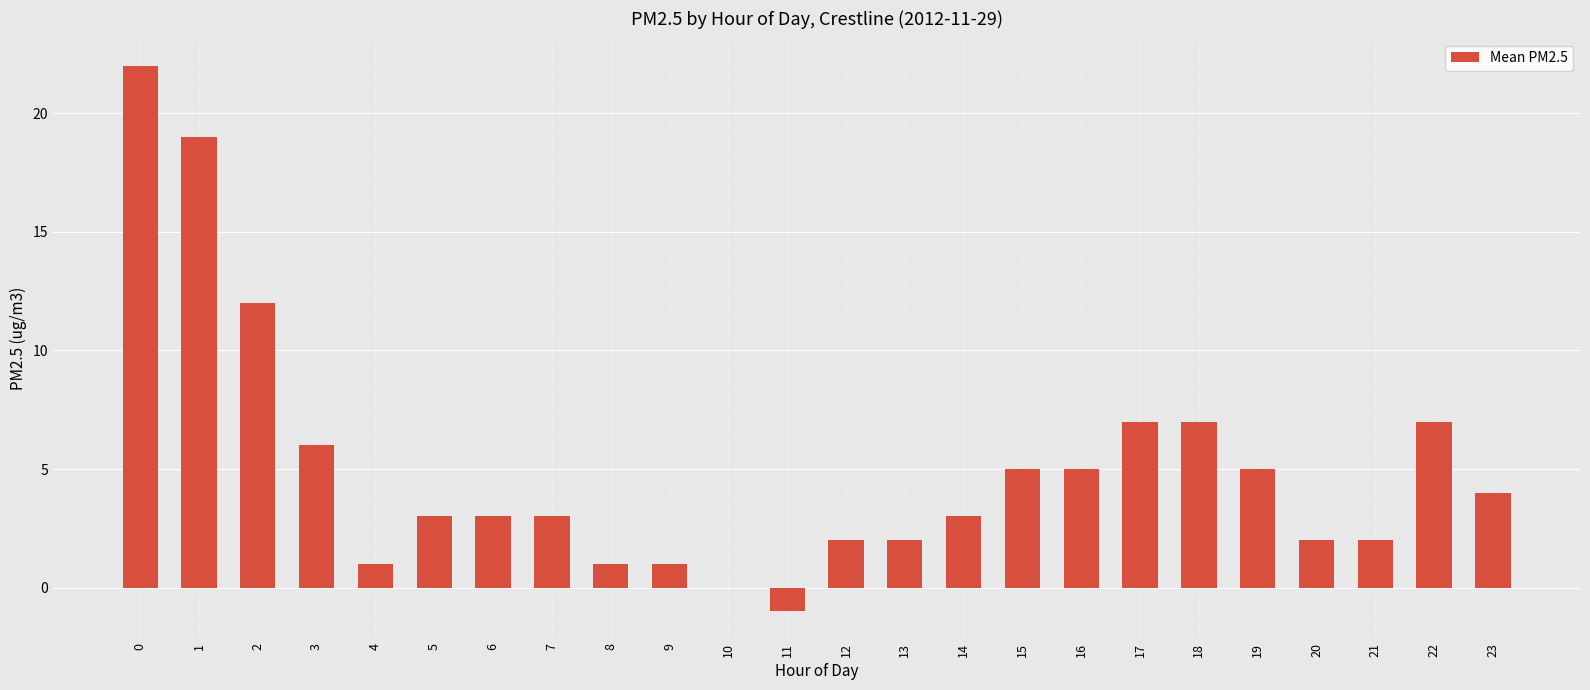

Reading right to left, extract all data points from this chart.

23=4	22=7	21=2	20=2	19=5	18=7	17=7	16=5	15=5	14=3	13=2	12=2	11=-1	10=0	9=1	8=1	7=3	6=3	5=3	4=1	3=6	2=12	1=19	0=22